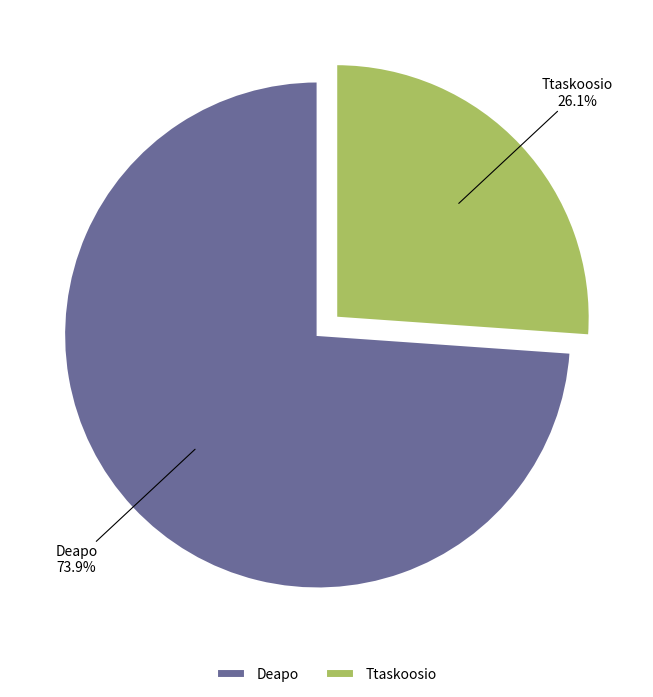

What percentage is the Deapo slice, to the nearest percent?

74%